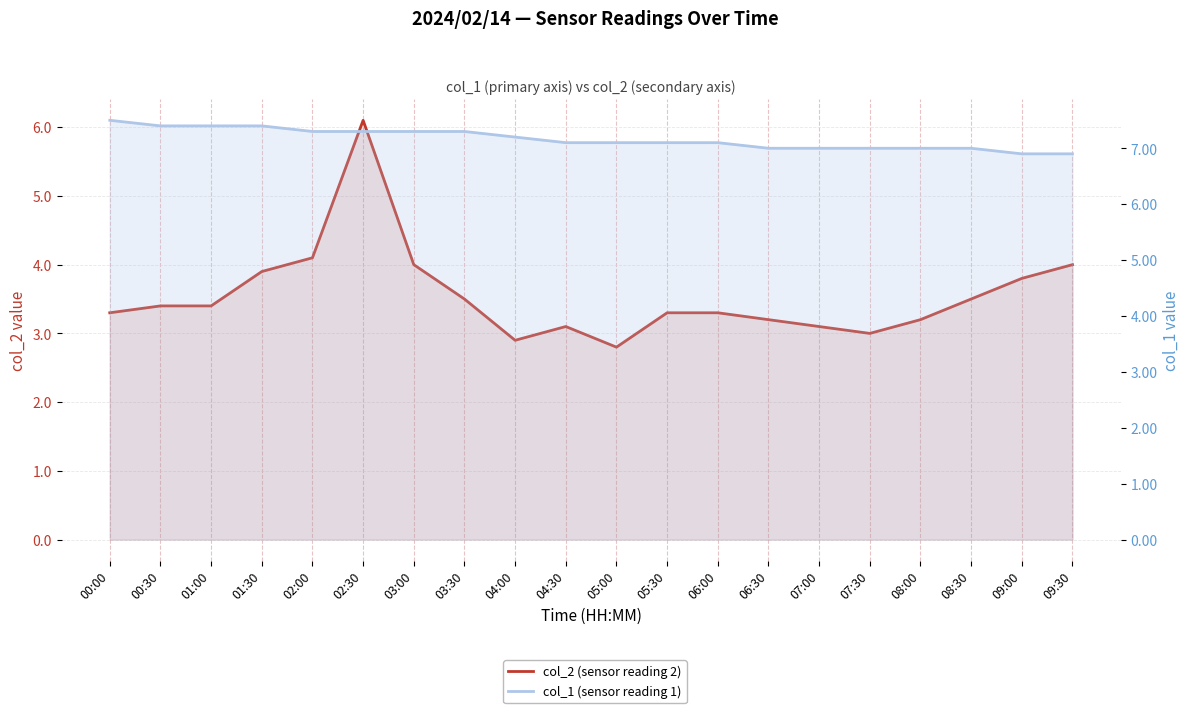

What is the difference between the highest and lowest values at 01:00?

4.0